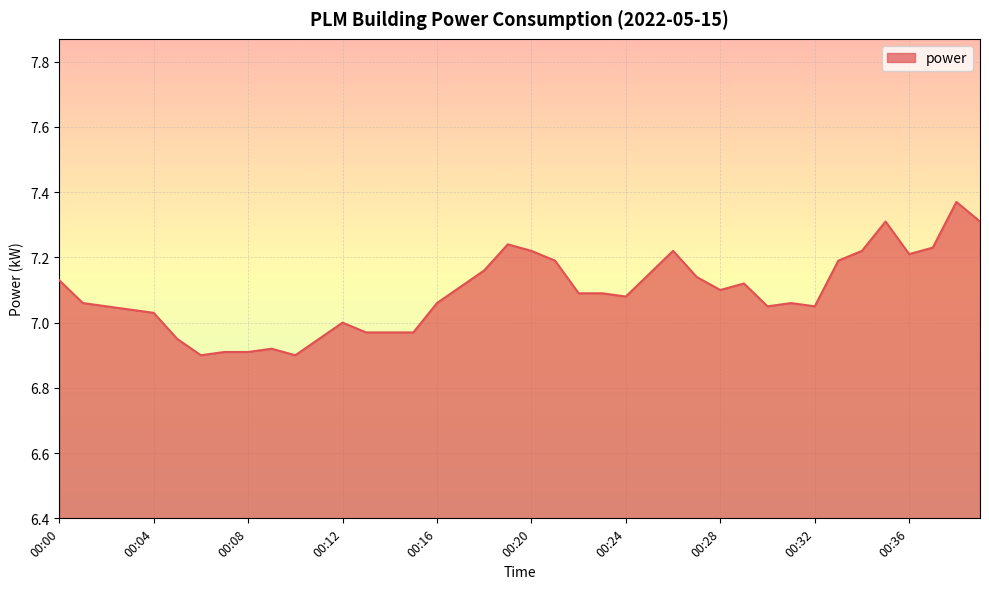

What is the difference between the maximum and minimum values?

0.5